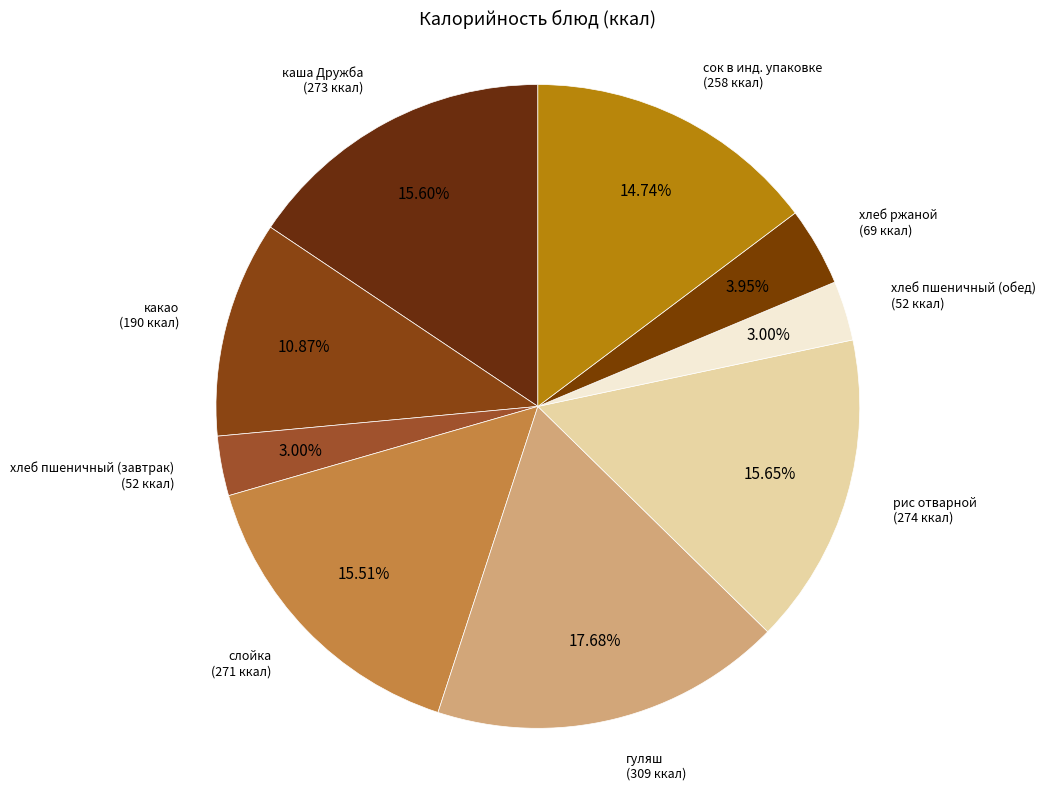

Is there a majority slice in this chart?

No